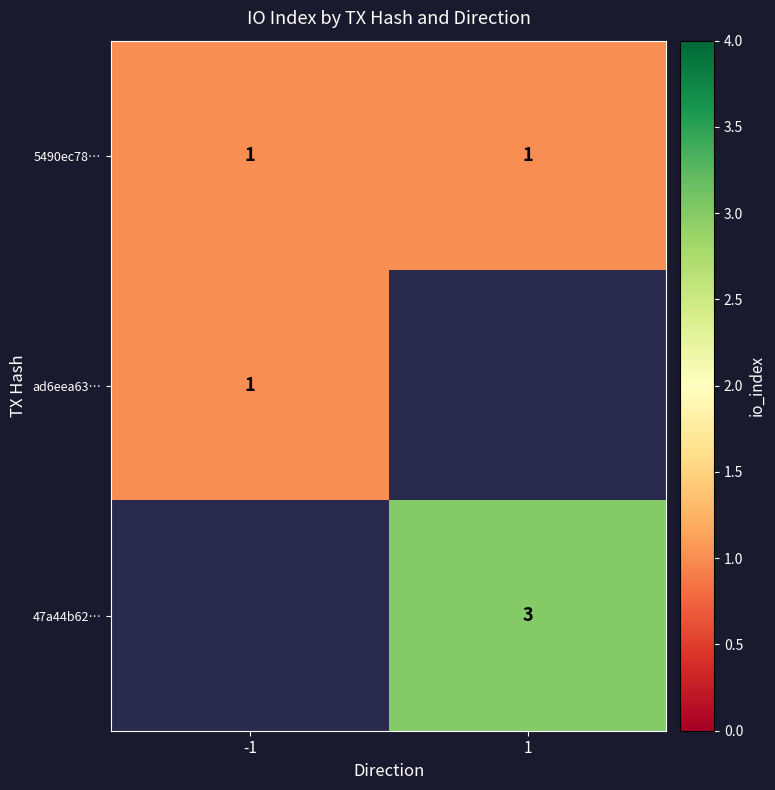

Is it true that 5490ec78… equals 1 at 1?

True